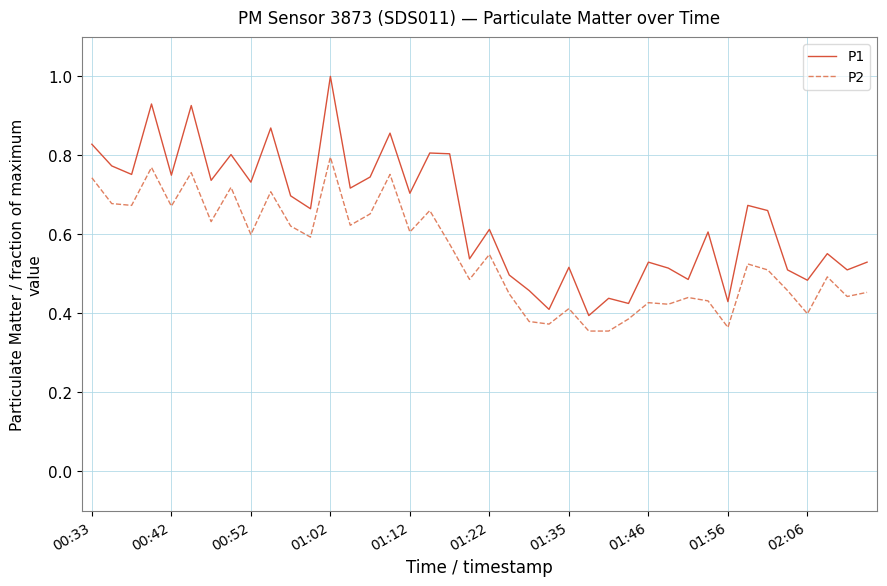

Rank the series by their maximum value, from lowest to highest.

P2, P1